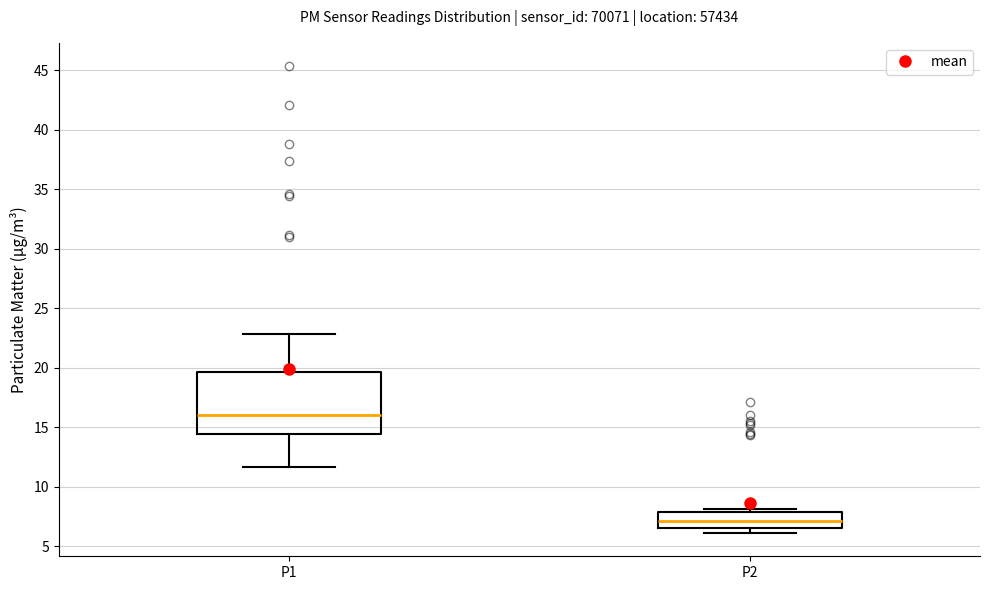

Reading left to right, read every box against the y-axis: the position of its median line, the range the box covers, and the ends of its whiskers. The values are not printed on the chart, so give them approximately, as read against the axis.

P1: median 16.0, box 14.5 to 19.5, whiskers 11.5 to 23.0
P2: median 7.0, box 6.5 to 8.0, whiskers 6.0 to 8.0 (just above the box's upper edge)